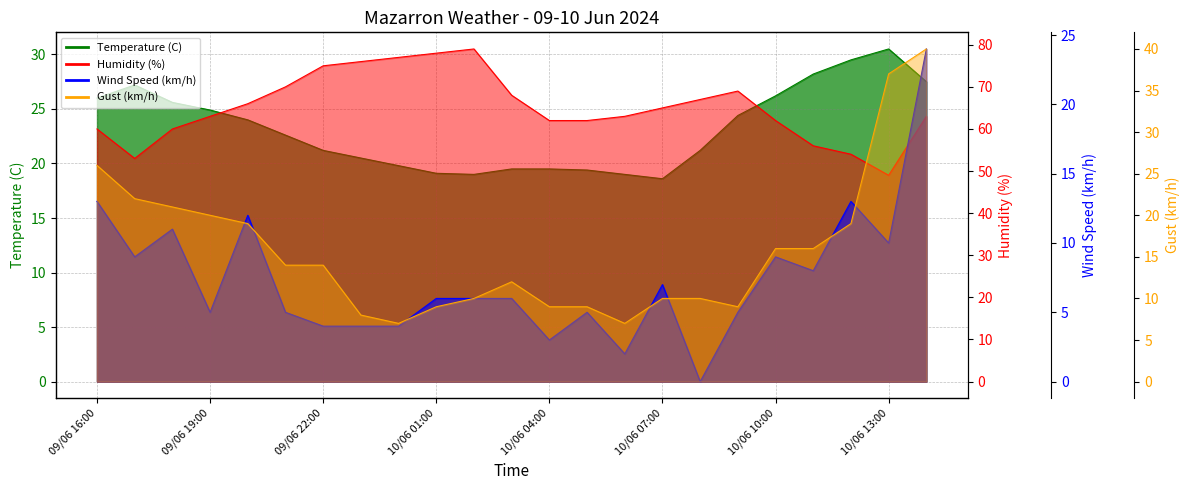

What is the difference between the second highest and minimum values in the Gust (km/h) series?

30.0